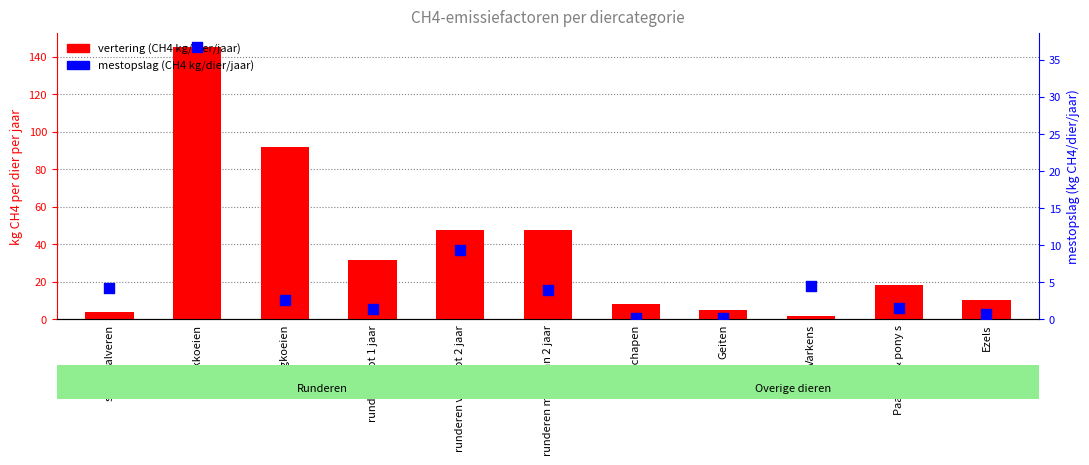

At how many categories does at least one series exceed 91?

2